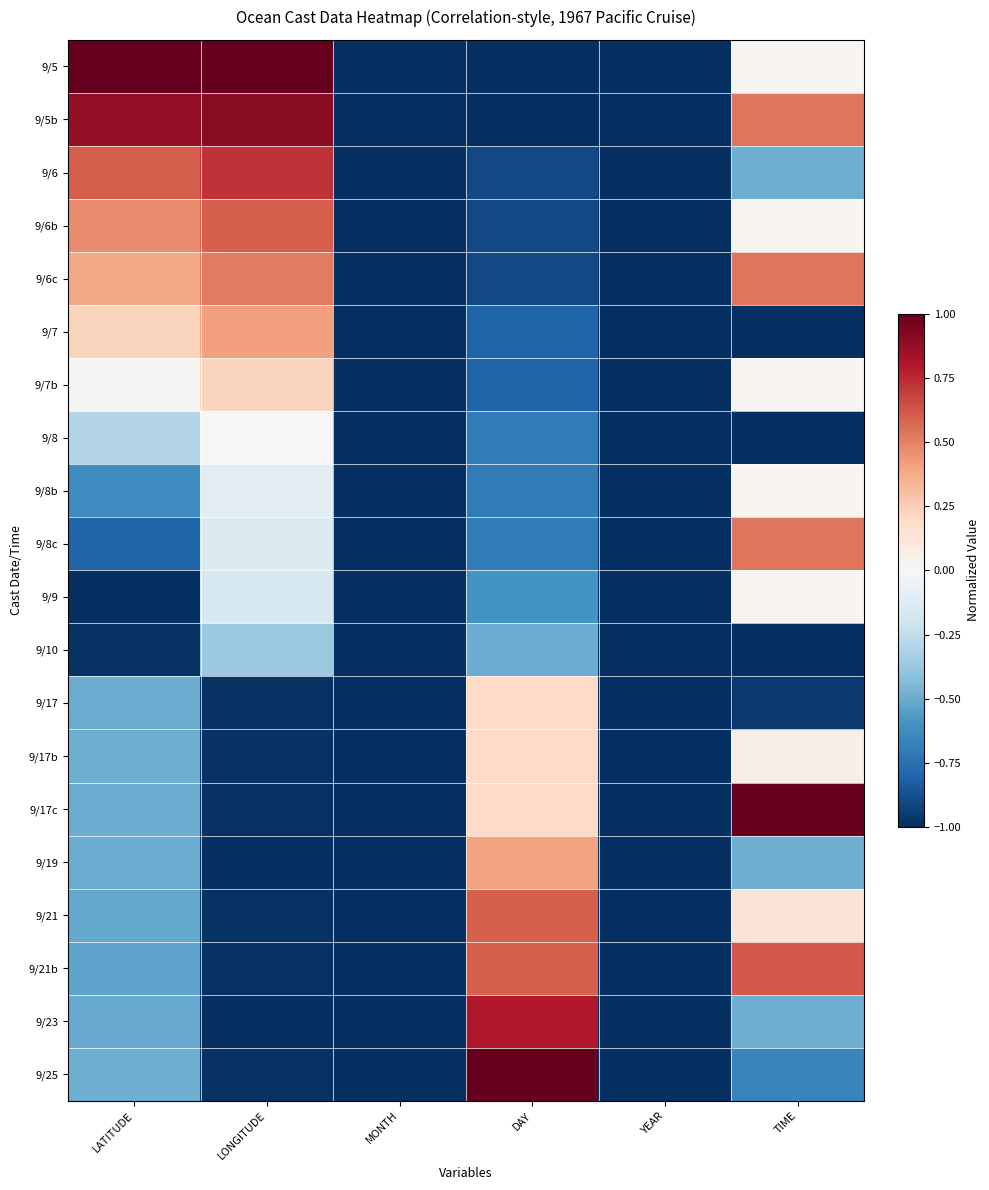

Reading right to left, what are all the values shown in this chart?

9/5: TIME=0.0	YEAR=-1.0	DAY=-1.0	MONTH=-1.0	LONGITUDE=1.0	LATITUDE=1.0
9/5b: TIME=0.5	YEAR=-1.0	DAY=-1.0	MONTH=-1.0	LONGITUDE=0.9	LATITUDE=0.9
9/6: TIME=-0.5	YEAR=-1.0	DAY=-0.9	MONTH=-1.0	LONGITUDE=0.7	LATITUDE=0.6
9/6b: TIME=0.0	YEAR=-1.0	DAY=-0.9	MONTH=-1.0	LONGITUDE=0.6	LATITUDE=0.5
9/6c: TIME=0.5	YEAR=-1.0	DAY=-0.9	MONTH=-1.0	LONGITUDE=0.5	LATITUDE=0.4
9/7: TIME=-1.0	YEAR=-1.0	DAY=-0.8	MONTH=-1.0	LONGITUDE=0.4	LATITUDE=0.2
9/7b: TIME=0.0	YEAR=-1.0	DAY=-0.8	MONTH=-1.0	LONGITUDE=0.2	LATITUDE=0.0
9/8: TIME=-1.0	YEAR=-1.0	DAY=-0.7	MONTH=-1.0	LONGITUDE=-0.0	LATITUDE=-0.3
9/8b: TIME=0.0	YEAR=-1.0	DAY=-0.7	MONTH=-1.0	LONGITUDE=-0.1	LATITUDE=-0.6
9/8c: TIME=0.5	YEAR=-1.0	DAY=-0.7	MONTH=-1.0	LONGITUDE=-0.1	LATITUDE=-0.8
9/9: TIME=0.0	YEAR=-1.0	DAY=-0.6	MONTH=-1.0	LONGITUDE=-0.2	LATITUDE=-1.0
9/10: TIME=-1.0	YEAR=-1.0	DAY=-0.5	MONTH=-1.0	LONGITUDE=-0.4	LATITUDE=-1.0
9/17: TIME=-1.0	YEAR=-1.0	DAY=0.2	MONTH=-1.0	LONGITUDE=-1.0	LATITUDE=-0.5
9/17b: TIME=0.1	YEAR=-1.0	DAY=0.2	MONTH=-1.0	LONGITUDE=-1.0	LATITUDE=-0.5
9/17c: TIME=1.0	YEAR=-1.0	DAY=0.2	MONTH=-1.0	LONGITUDE=-1.0	LATITUDE=-0.5
9/19: TIME=-0.5	YEAR=-1.0	DAY=0.4	MONTH=-1.0	LONGITUDE=-1.0	LATITUDE=-0.5
9/21: TIME=0.1	YEAR=-1.0	DAY=0.6	MONTH=-1.0	LONGITUDE=-1.0	LATITUDE=-0.5
9/21b: TIME=0.6	YEAR=-1.0	DAY=0.6	MONTH=-1.0	LONGITUDE=-1.0	LATITUDE=-0.5
9/23: TIME=-0.5	YEAR=-1.0	DAY=0.8	MONTH=-1.0	LONGITUDE=-1.0	LATITUDE=-0.5
9/25: TIME=-0.7	YEAR=-1.0	DAY=1.0	MONTH=-1.0	LONGITUDE=-1.0	LATITUDE=-0.5